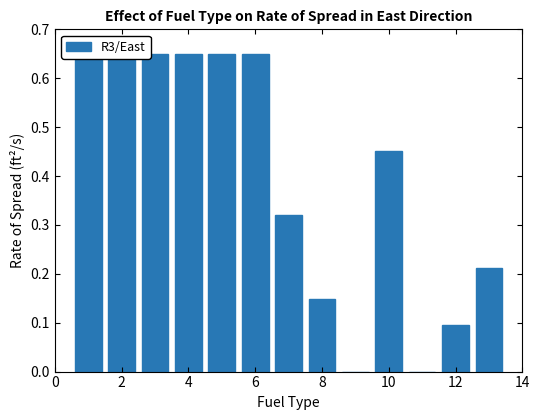

Count the number of values greater than 0.

11